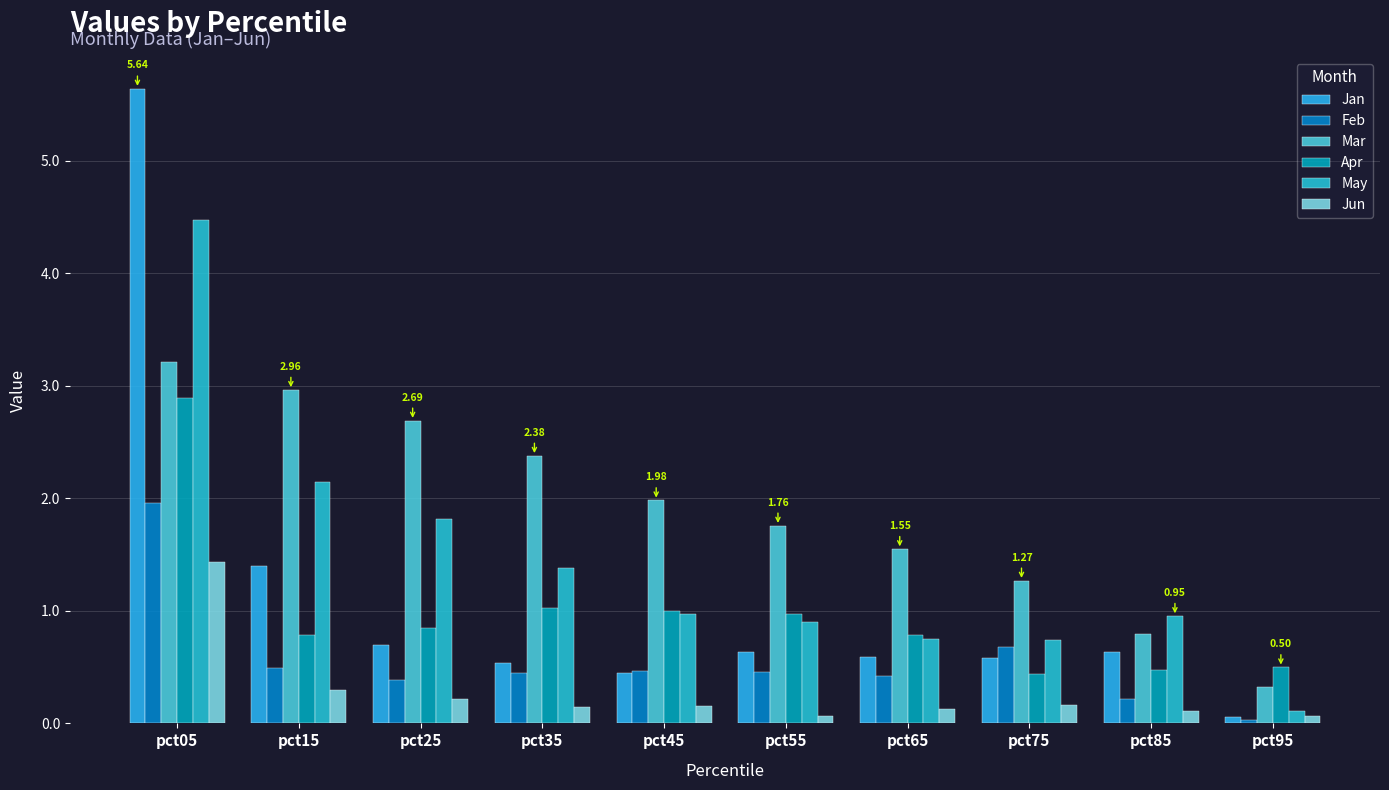

Is it true that Apr equals 1.0 at pct55?

True